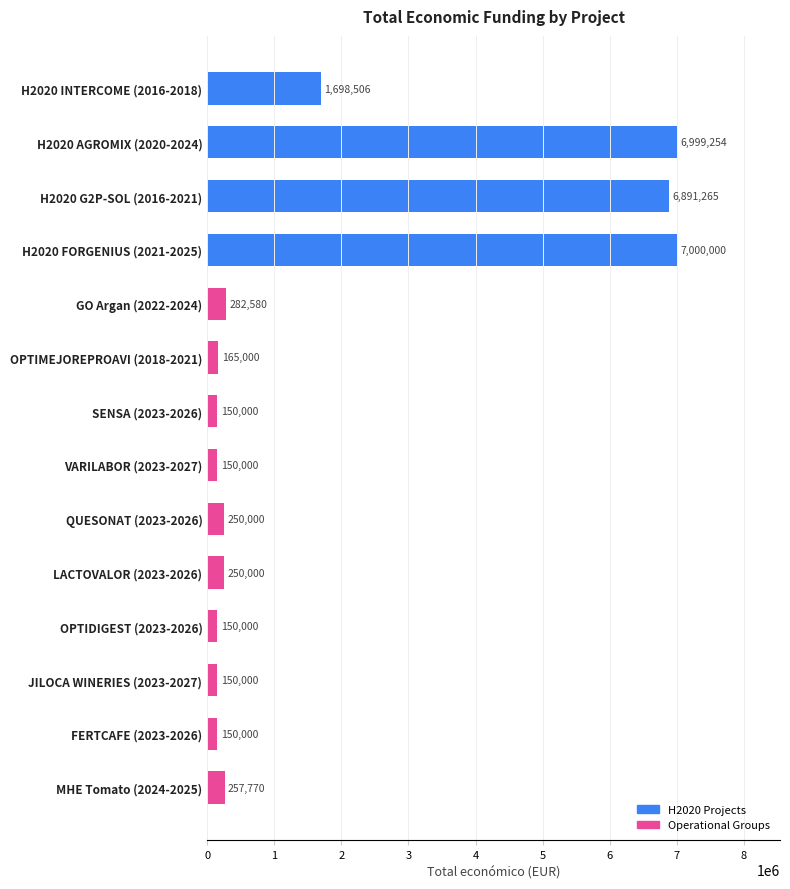

What is the sum of all values?

24544375